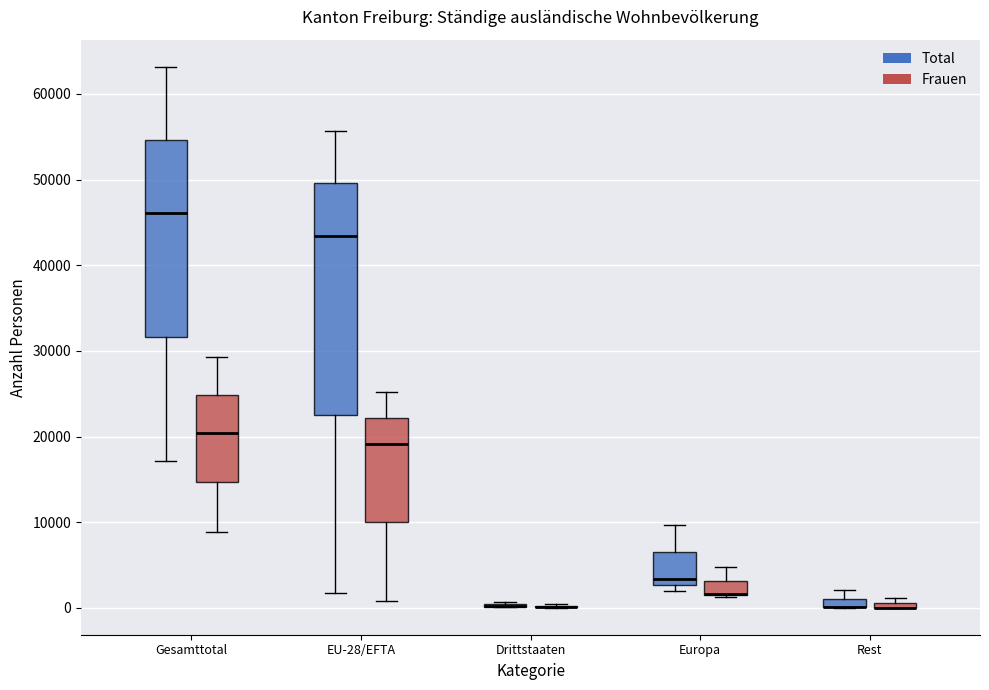

Where is the lower edge of the box for Rest (Total) on the y-axis? The values are not printed on the chart, so give them approximately, as read against the axis.

0